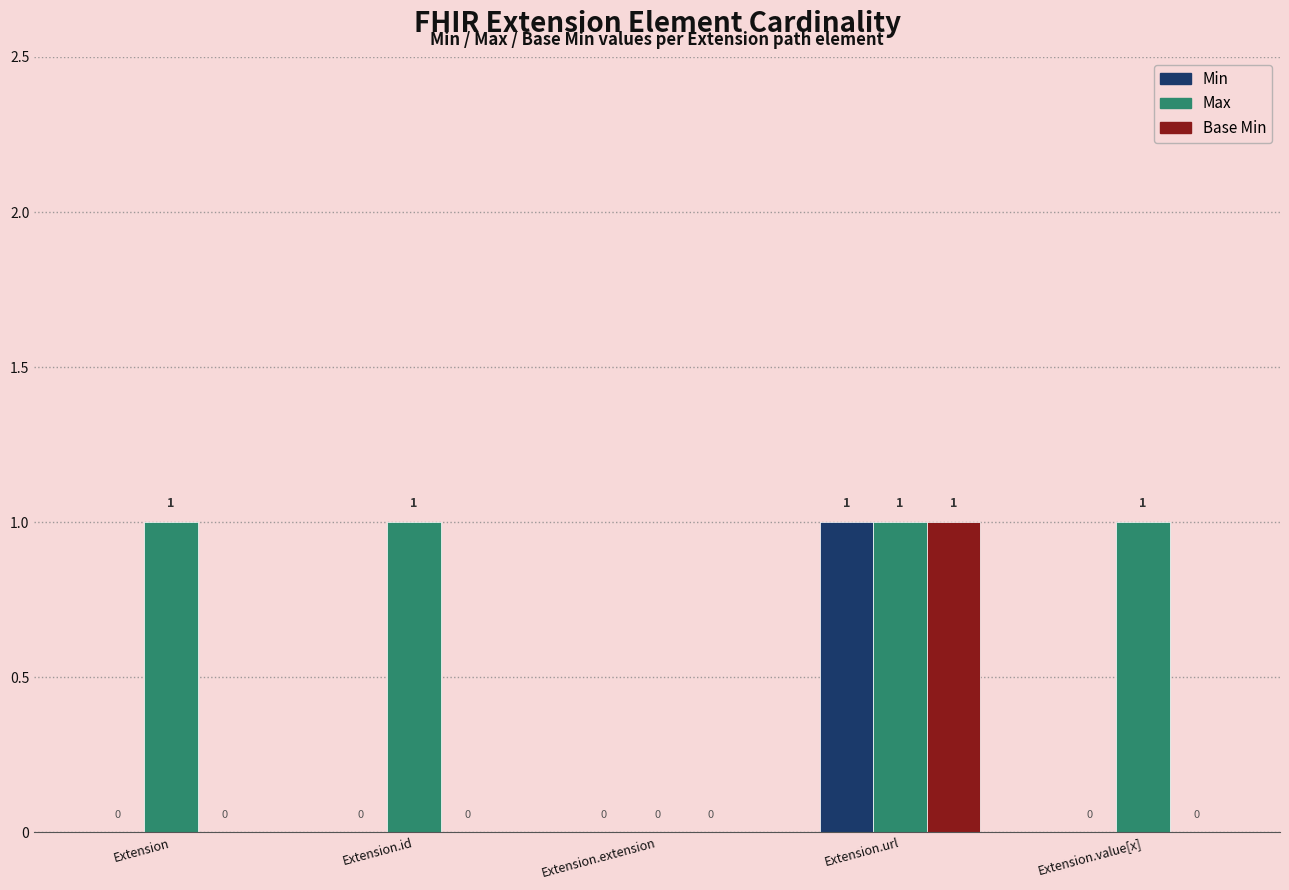

Is it true that Min equals 0 at Extension.extension?

True